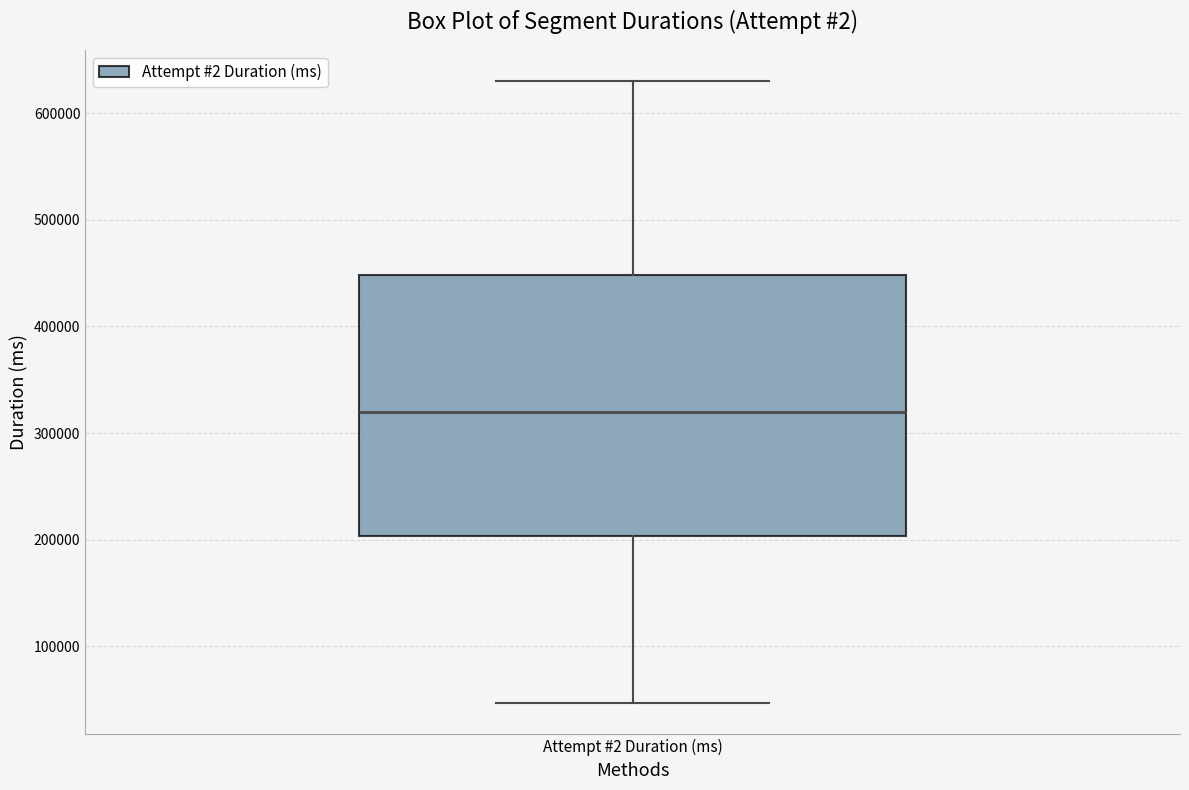

Read this box plot against the y-axis: the position of the median line, the range covered by the box, and the ends of both whiskers. The values are not printed on the chart, so give them approximately, as read against the axis.

median 320000, box 200000 to 450000, whiskers 50000 to 630000